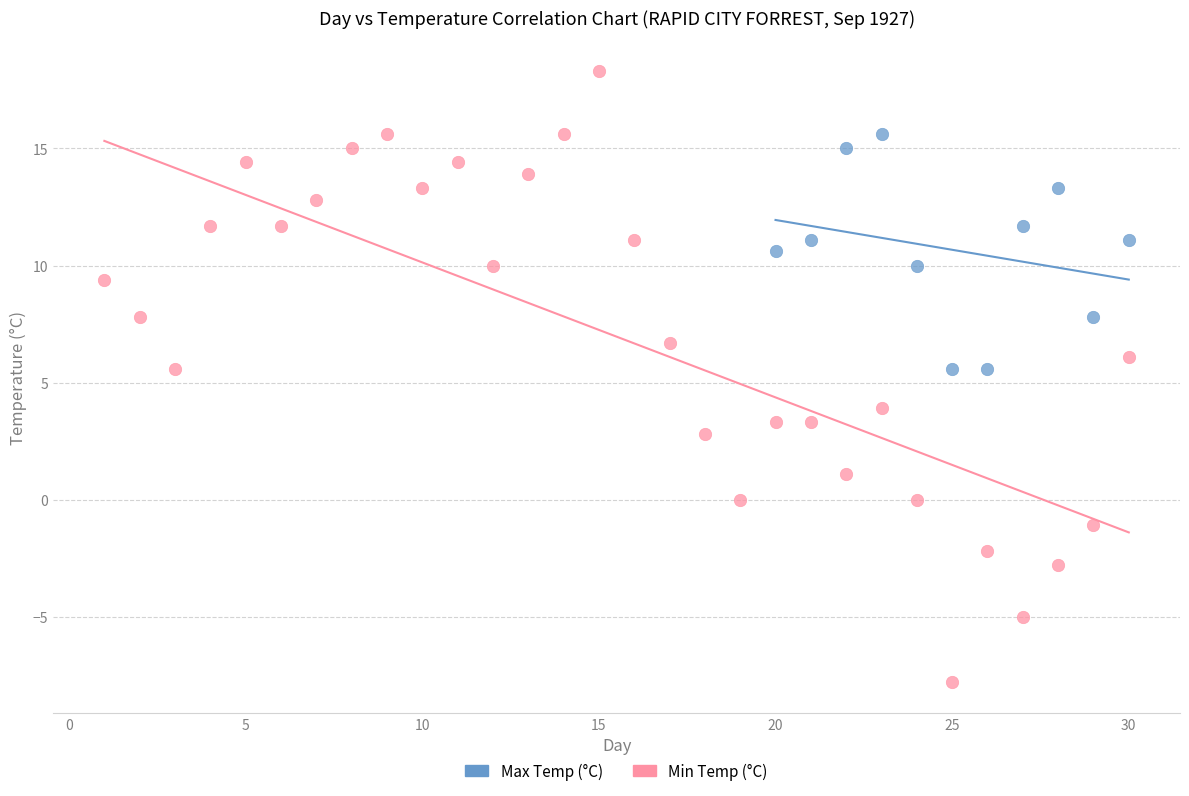

Which series contains the lowest Y value?

Min Temp (°C)